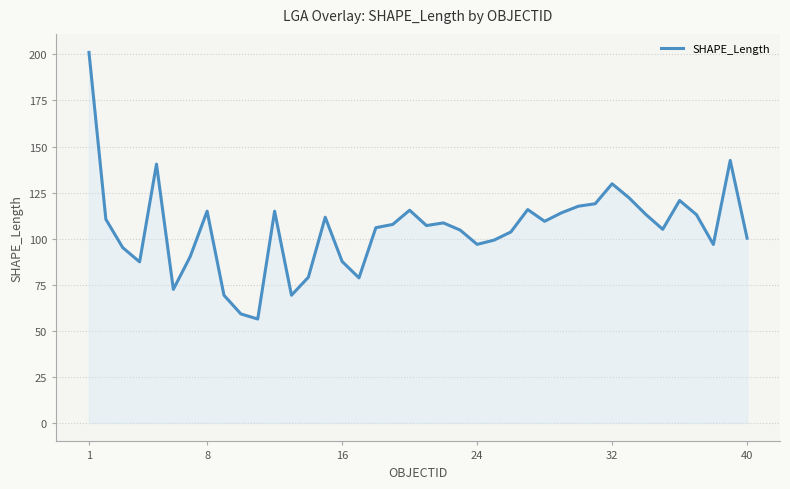

What is the smallest value displayed?

56.4